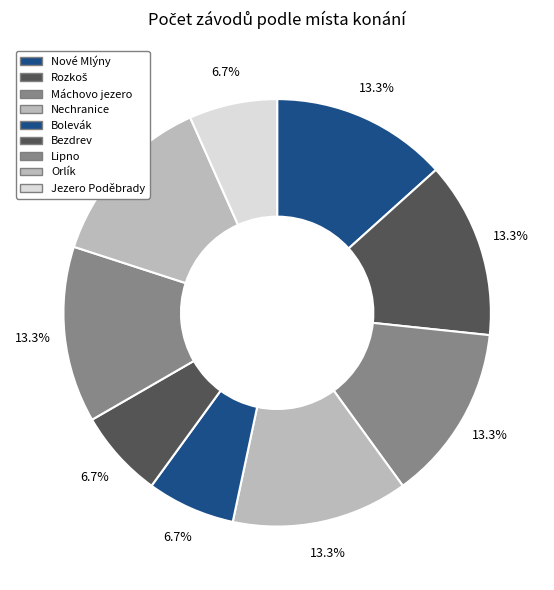

To the nearest percent, what percentage of the pie is Nechranice?

13%